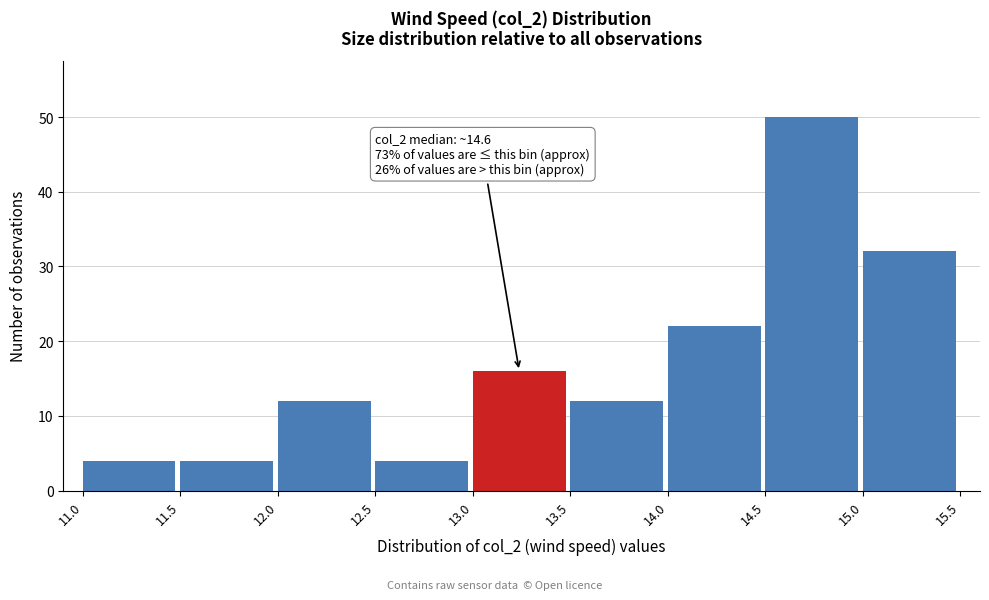

Which range on the x-axis has the tallest bar?

14.5 to 15.0